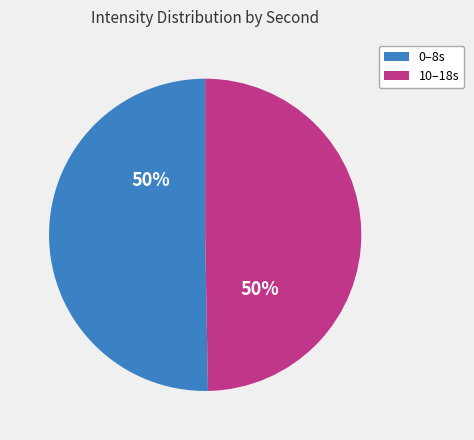

To the nearest percent, what is the average slice percentage?

50%